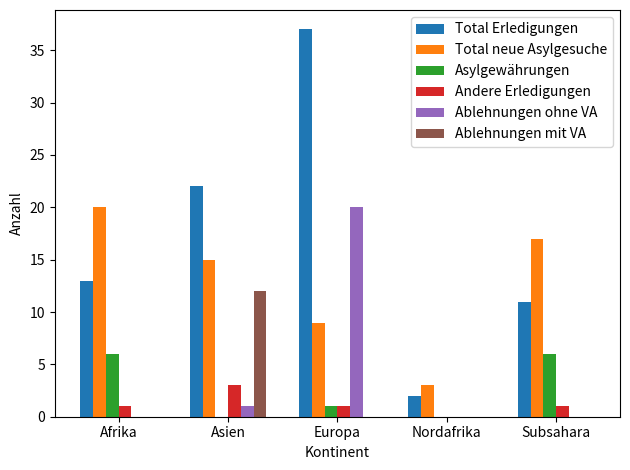

The Total neue Asylgesuche series shows 5 at Nordafrika. True or false?

False